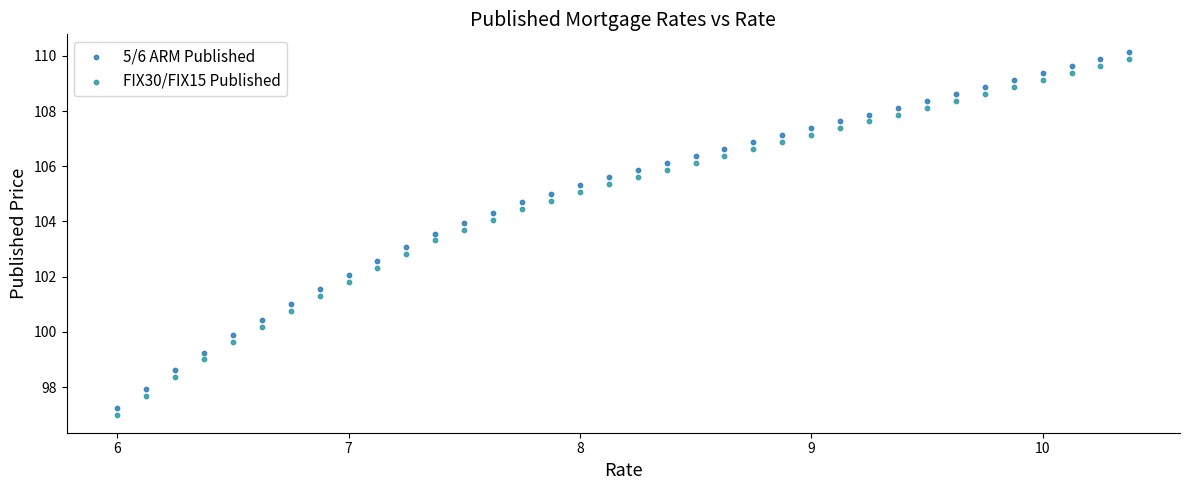

Which series reaches the maximum Y coordinate?

5/6 ARM Published